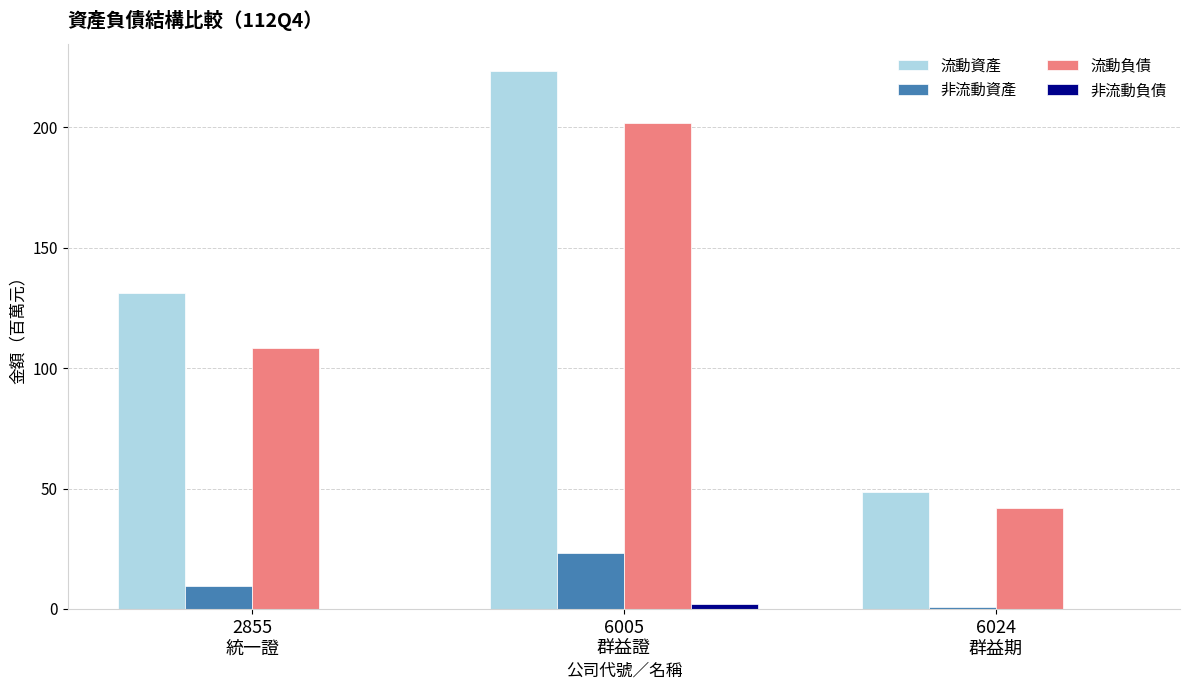

What is the maximum value shown in the chart?

223.5